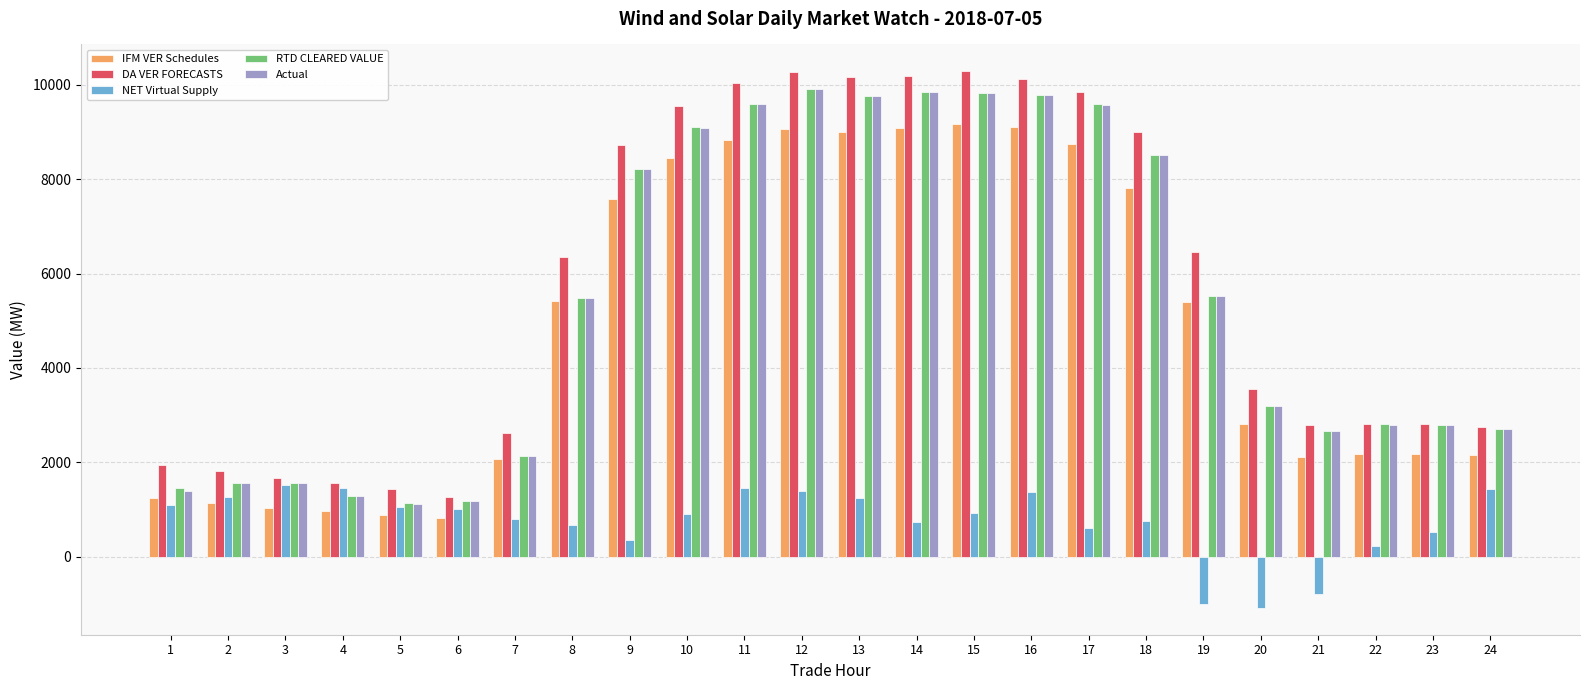

True or false: RTD CLEARED VALUE has a value of 380.7 at 4.

False